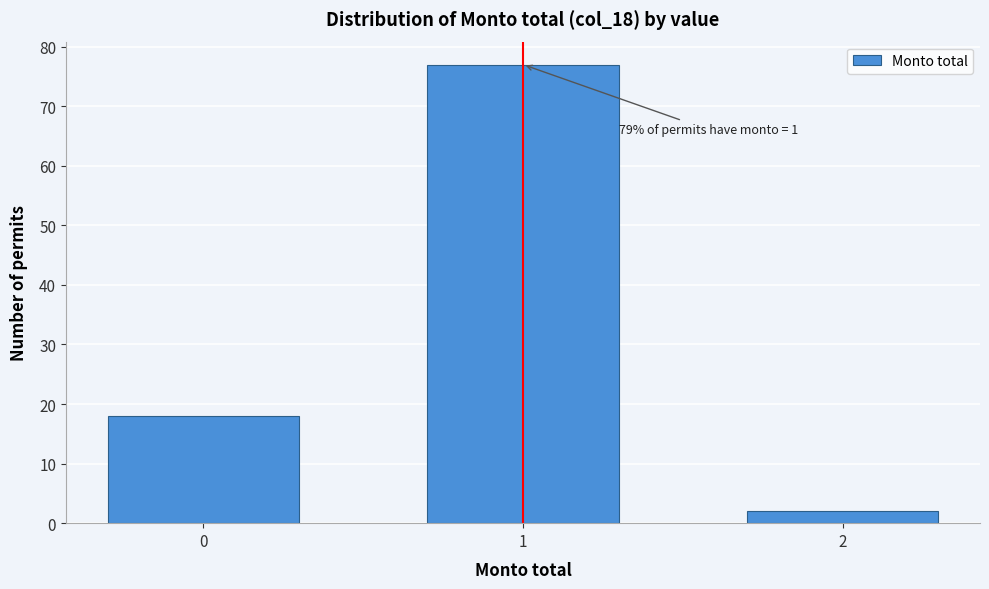

Reading left to right, transcribe all the data shown in this chart.

18	77	2